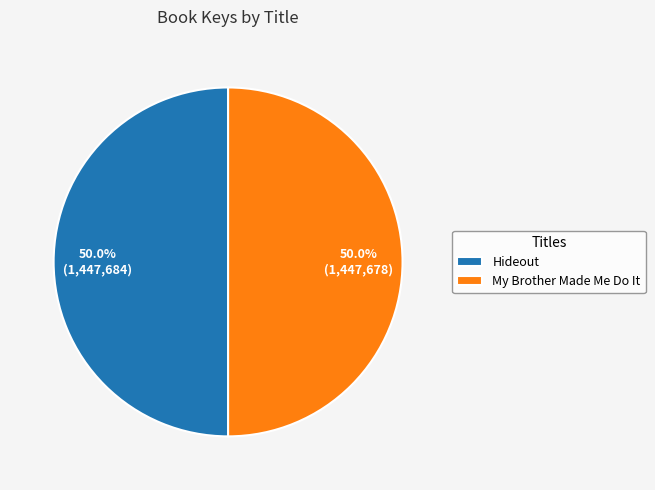

Combined, do Hideout and My Brother Made Me Do It account for over 50%?

Yes